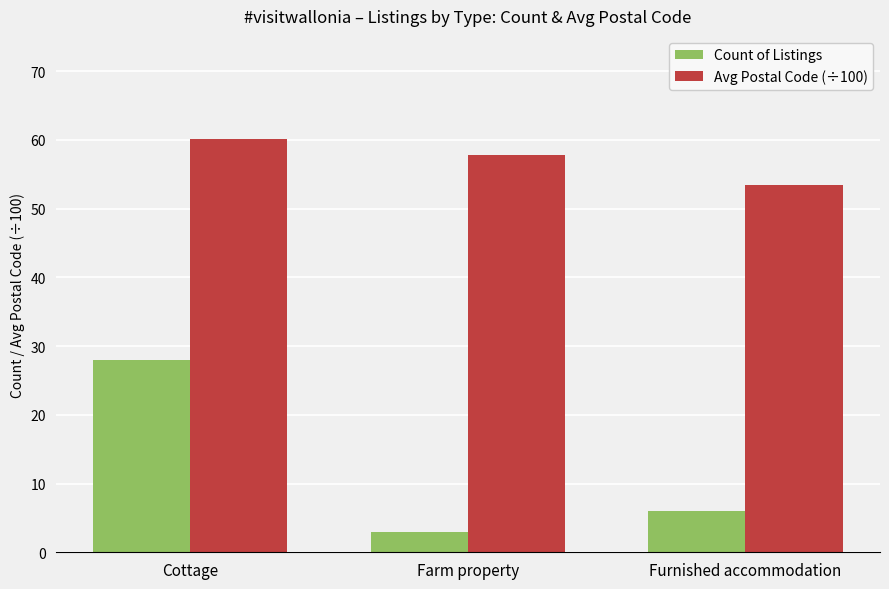

Reading left to right, transcribe all the data shown in this chart.

Count of Listings: 28.0	3.0	6.0
Avg Postal Code (÷100): 60.1	57.9	53.5